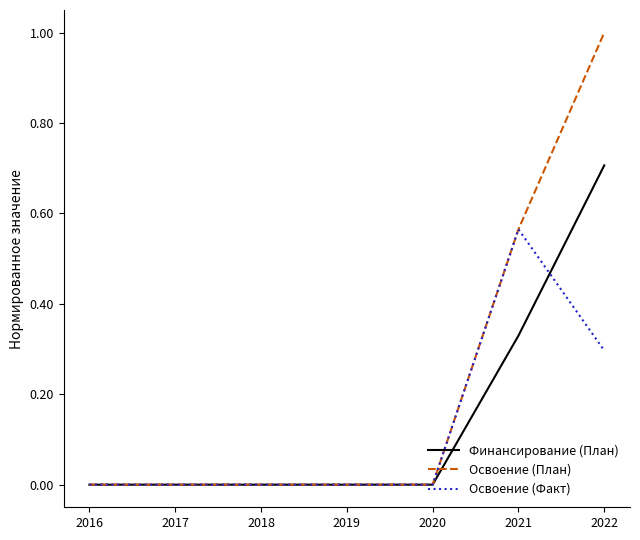

Does the chart have visible grid lines?

No